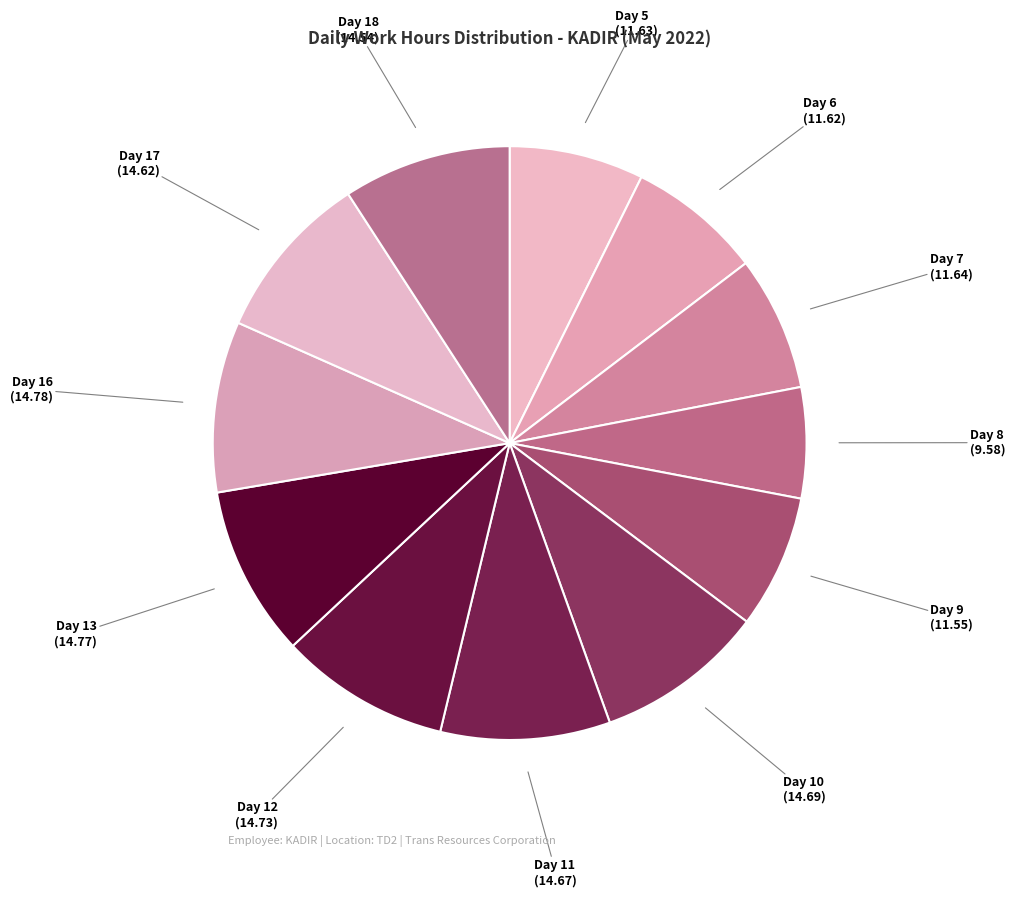

The Day 18 slice represents 9% of the pie. True or false?

True